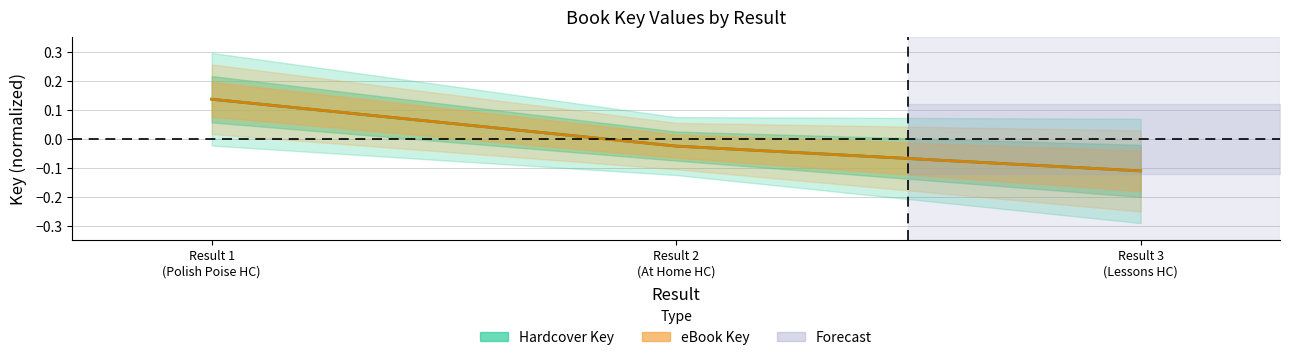

Which series has the largest range (max minus min)?

Hardcover Key